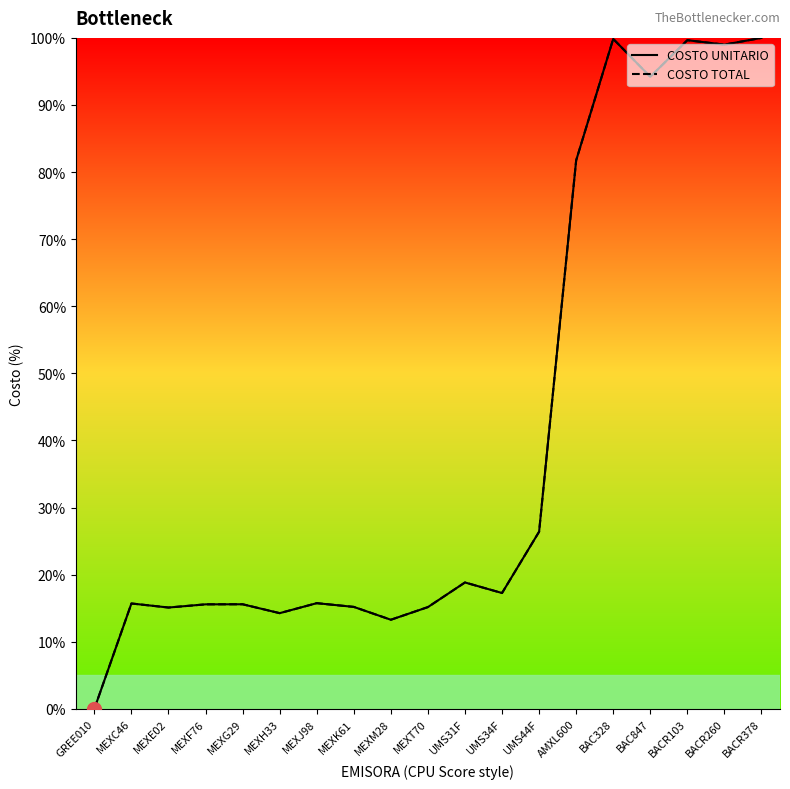

Is this an area chart (filled region under the line)?

No